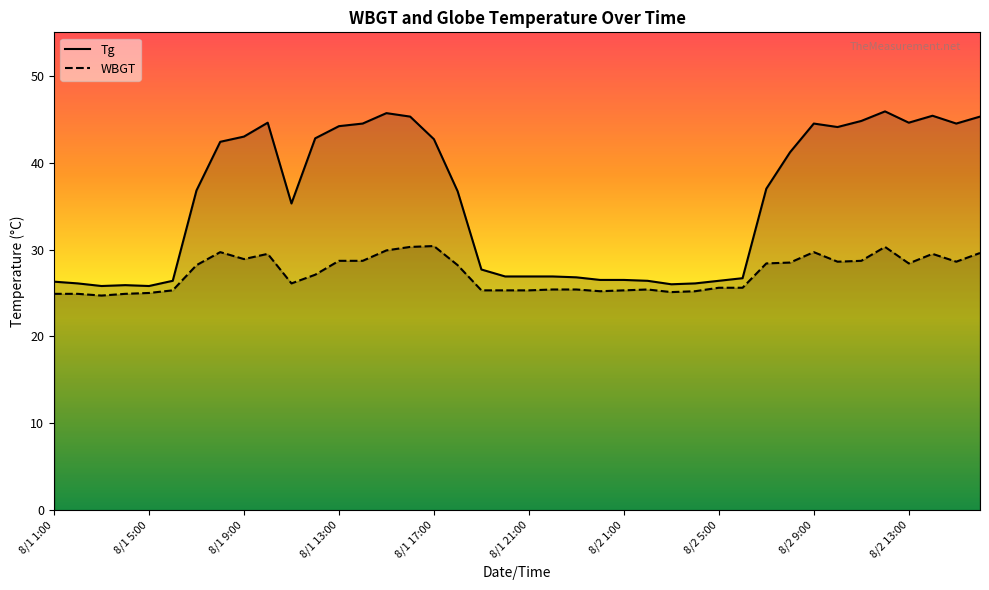

What is the difference between the maximum and minimum values in the WBGT series?

5.7